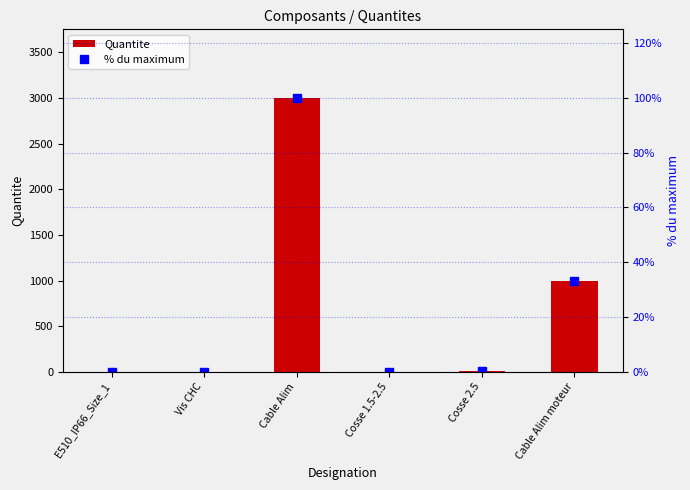

Which label corresponds to the smallest value in the chart?

E510_IP66_Size_1